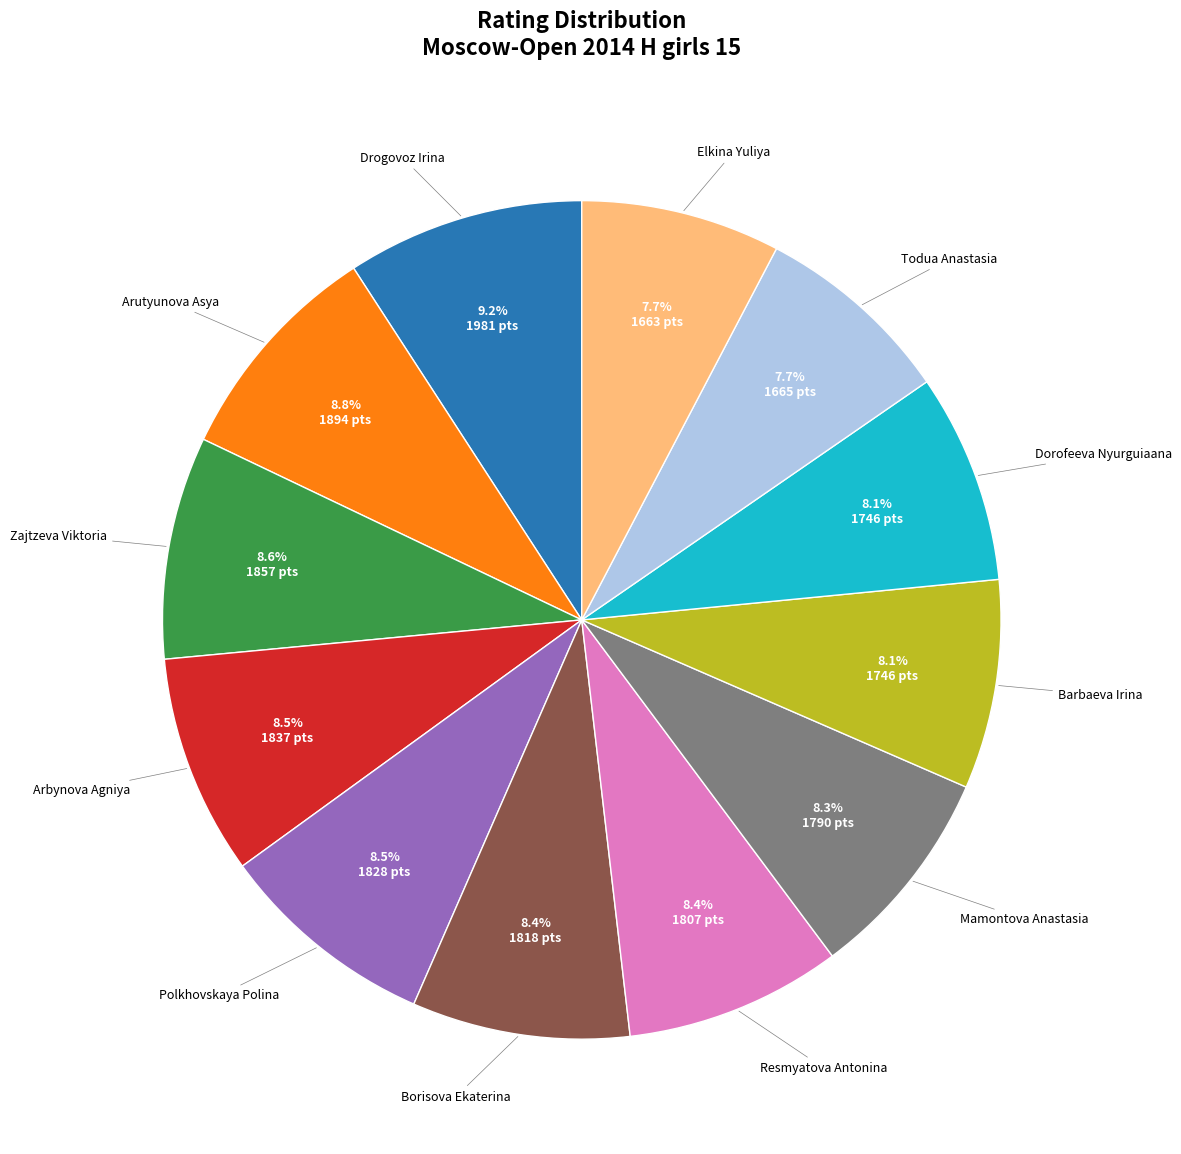

Does any single category account for the majority?

No